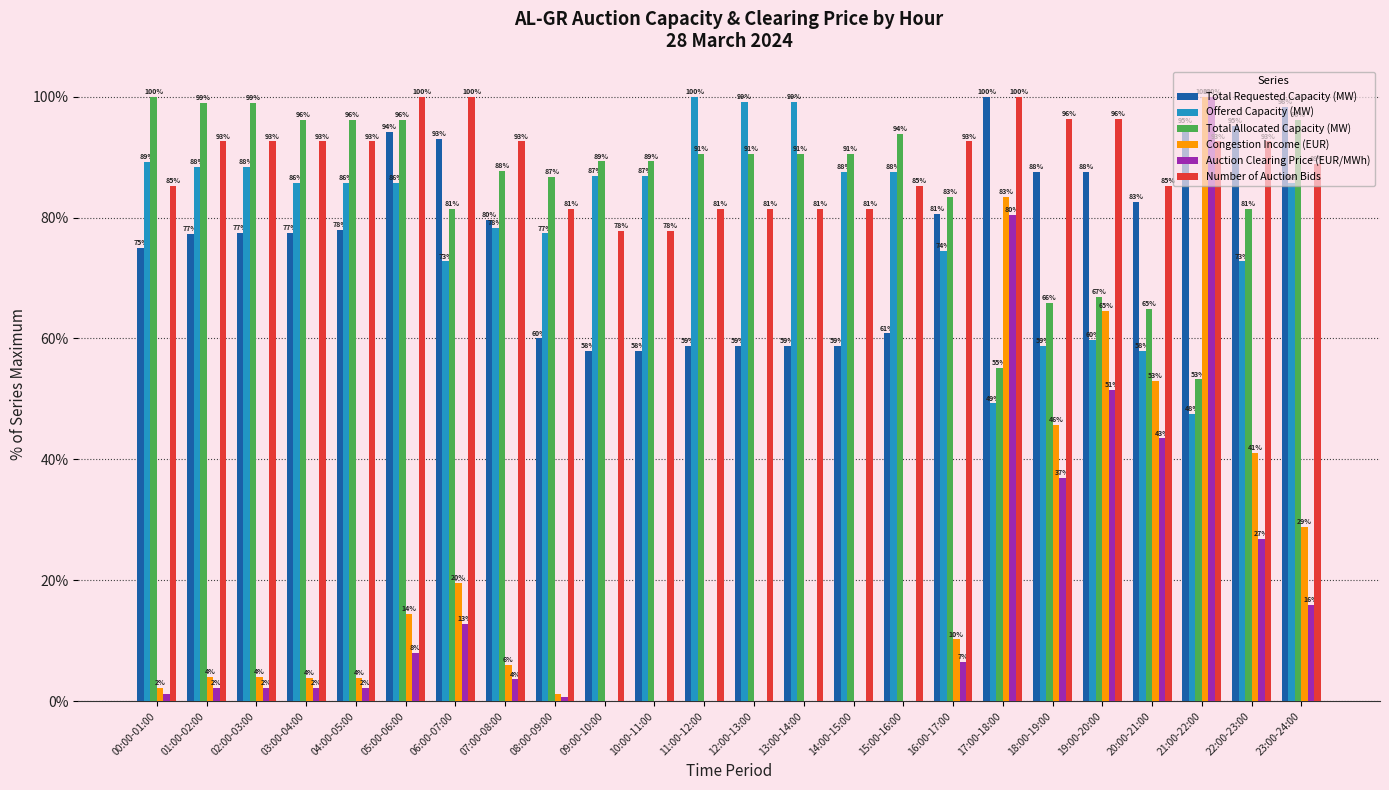

Read the Total Requested Capacity (MW) value at 07:00-08:00.

79.6